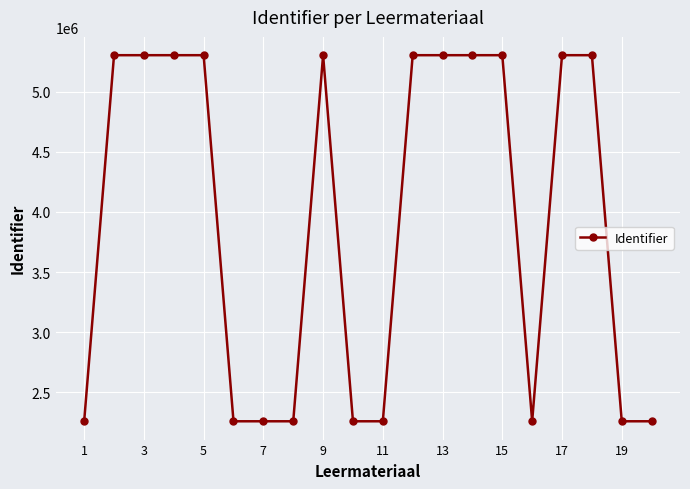

How many distinct data groups are displayed?

1